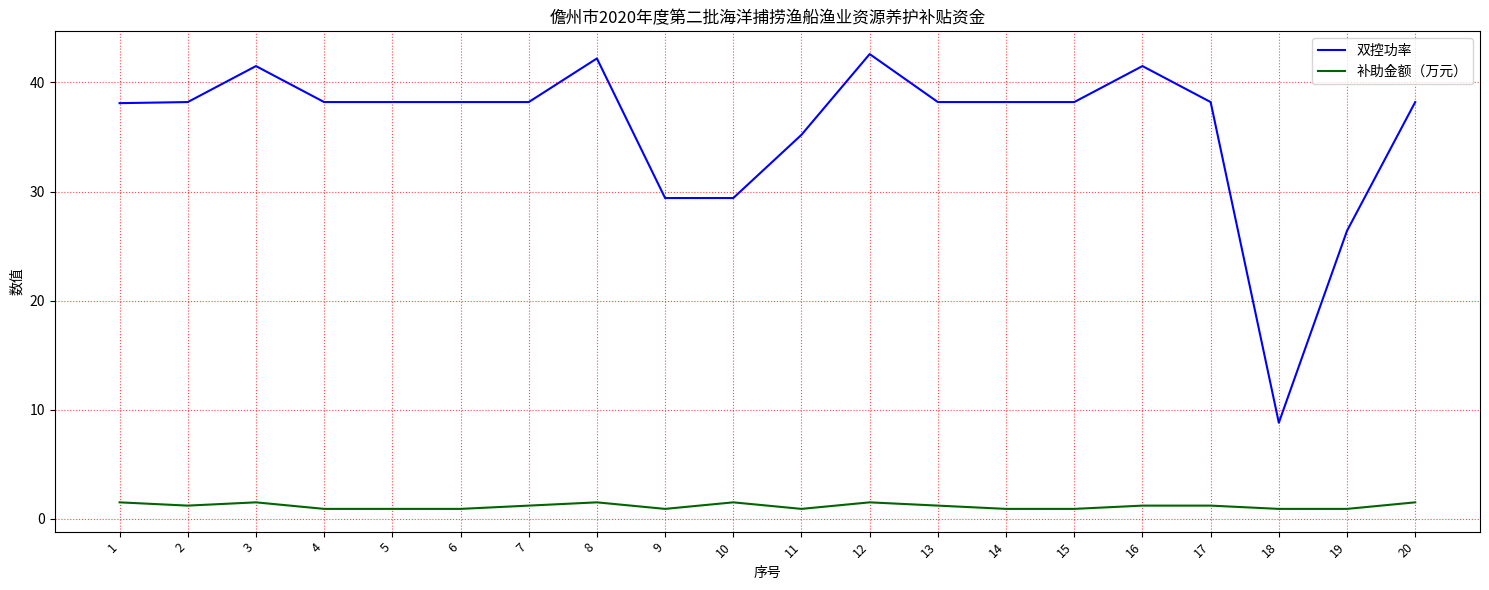

Rank the series at 18 from highest to lowest value.

双控功率, 补助金额（万元）